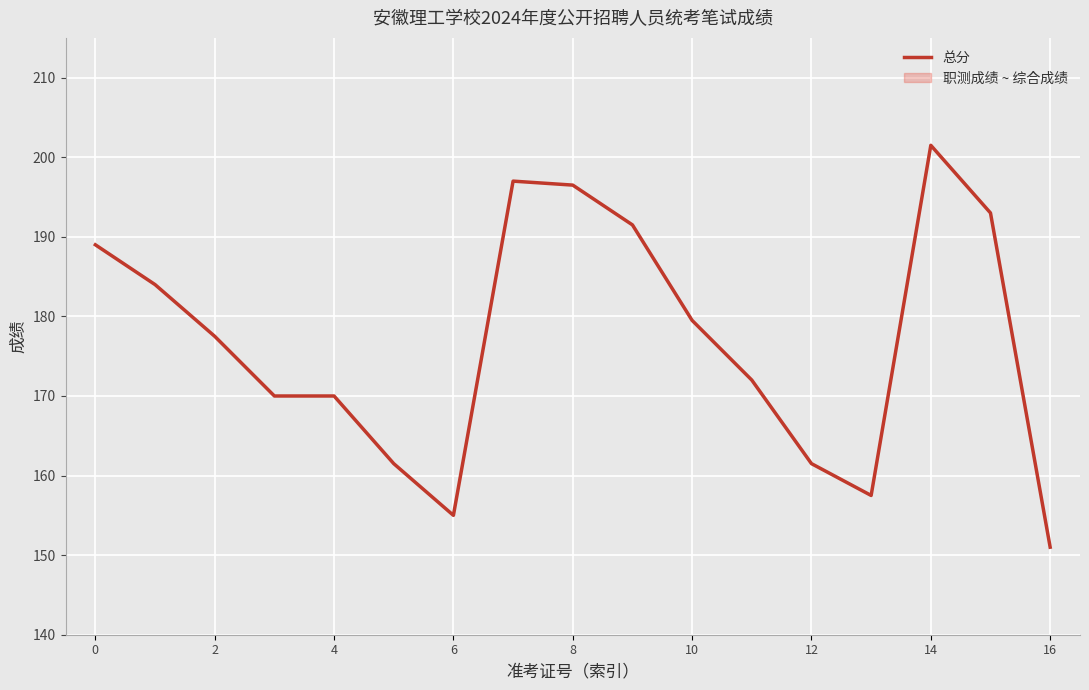

At which label does 总分 reach its minimum?

16